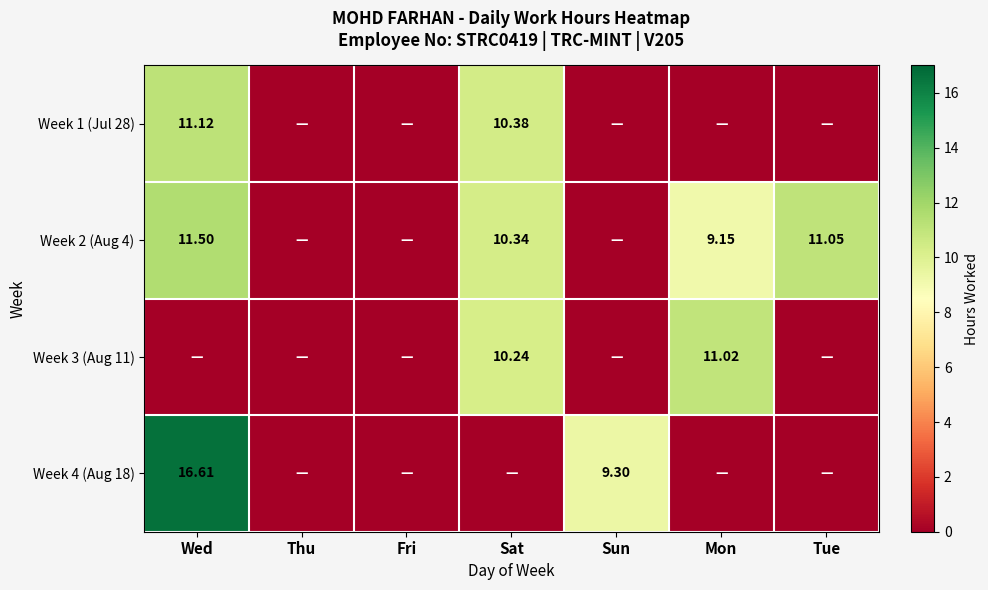

At which category does the chart reach its minimum across all series?

Thu